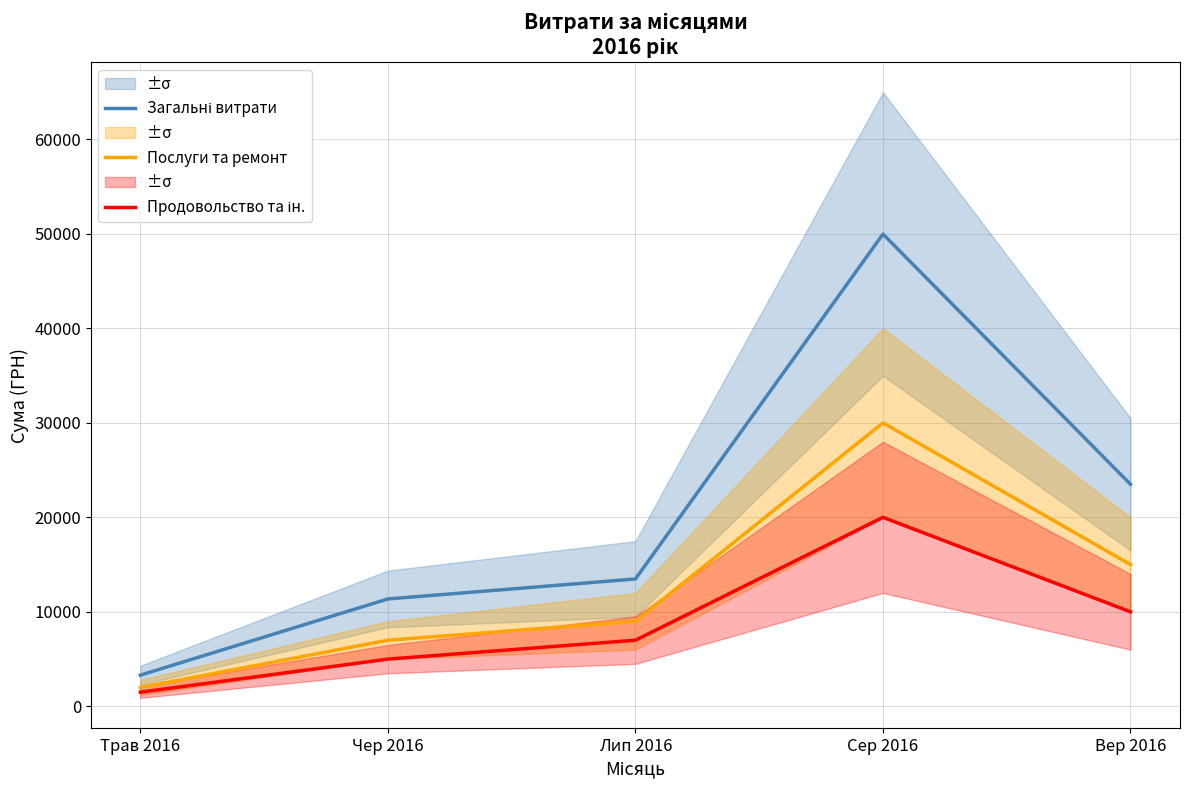

What is the difference between the second highest and second lowest values in the Продовольство та ін. series?

5000.0